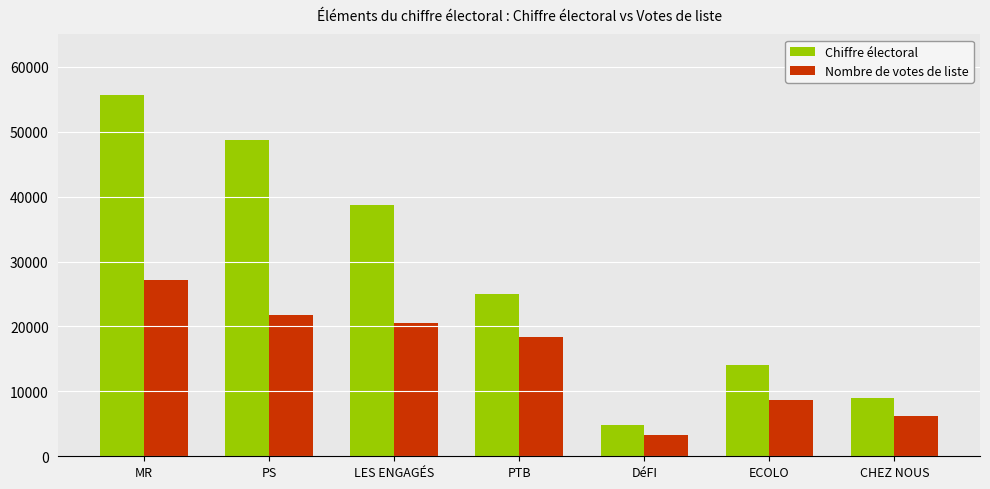

What is the spread (max minus min) of values at PS?

26862